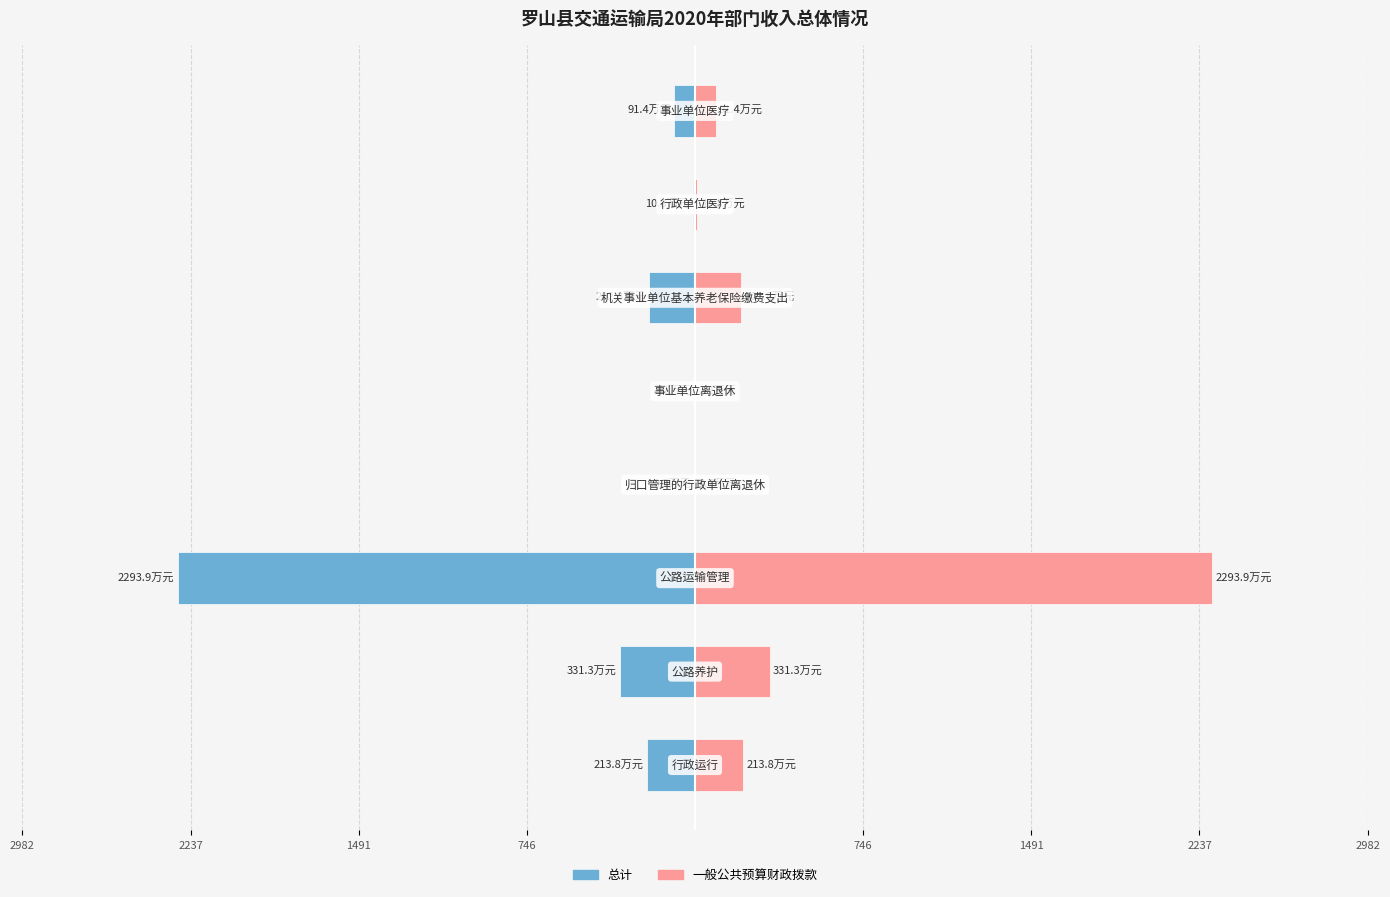

At how many categories does at least one series exceed 71?

5